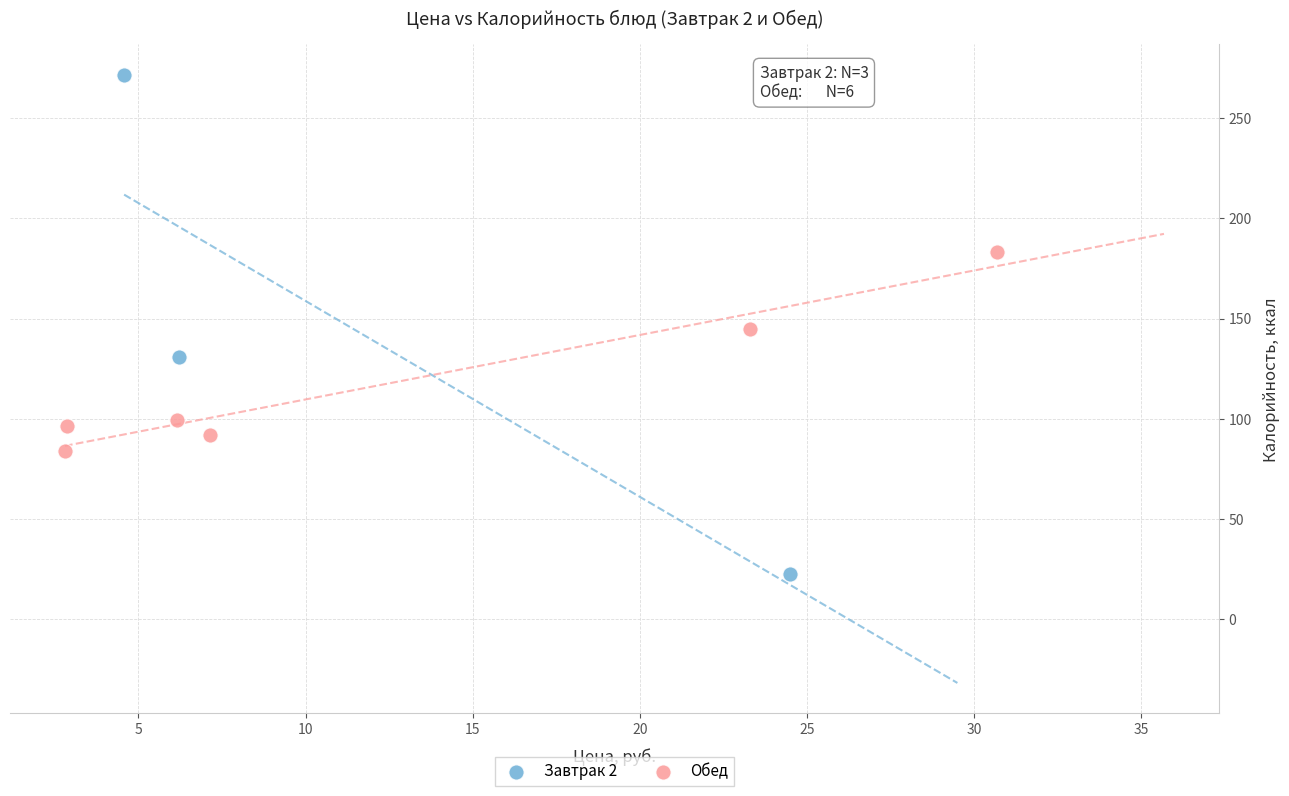

Which series has the largest Y range (max minus min)?

Завтрак 2